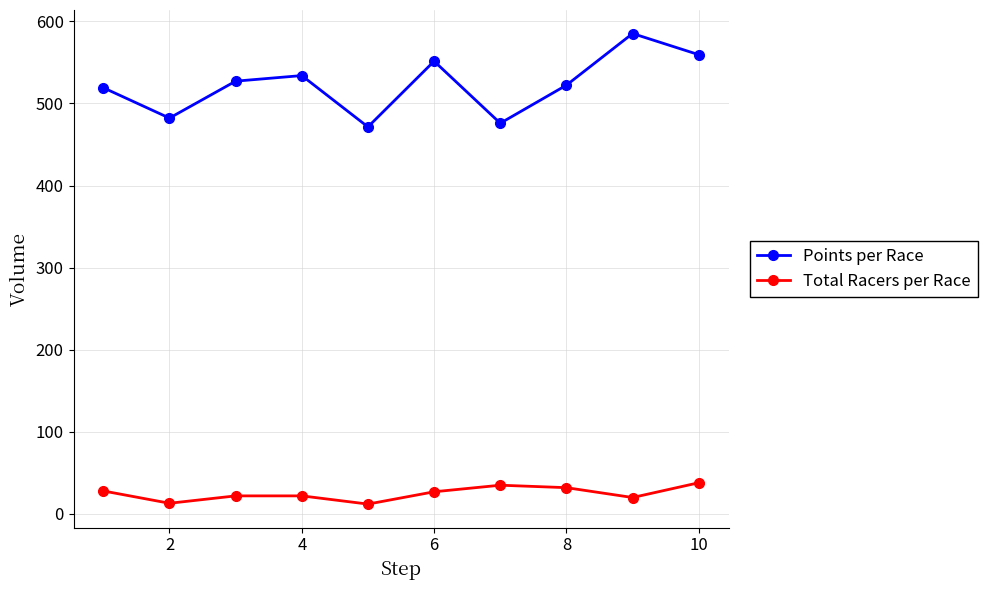

What is the difference between the maximum and minimum values in the Total Racers per Race series?

26.0